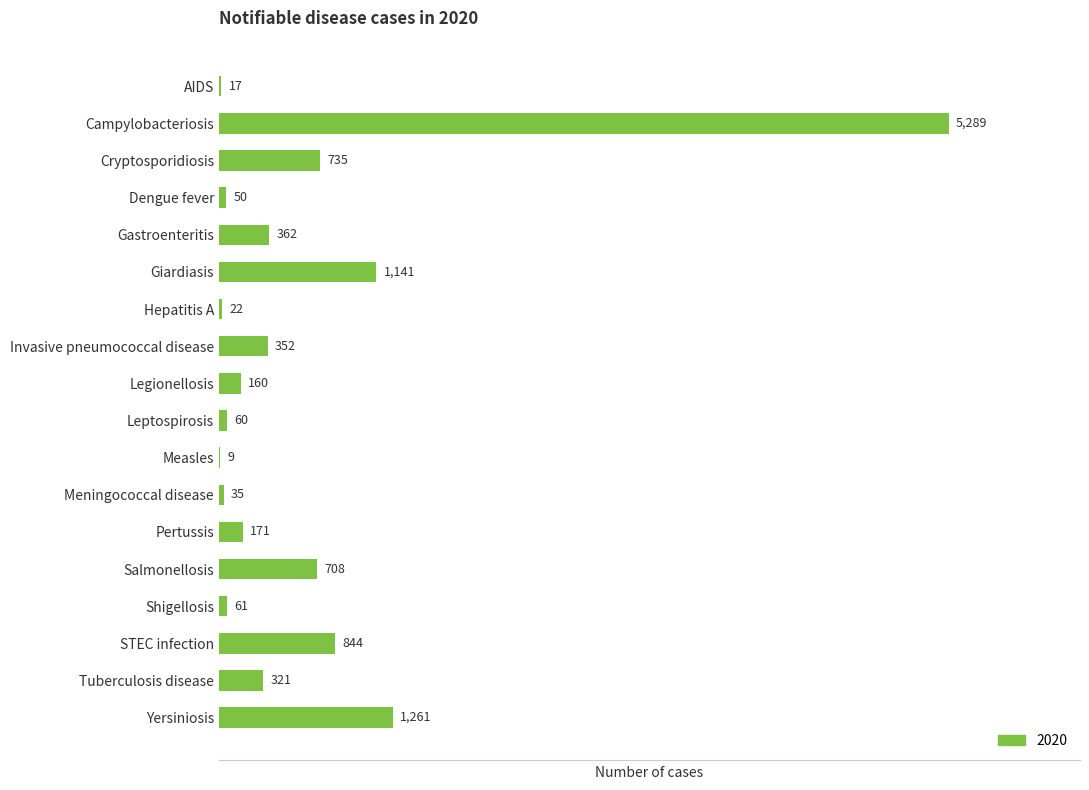

Are the bars horizontal?

Yes